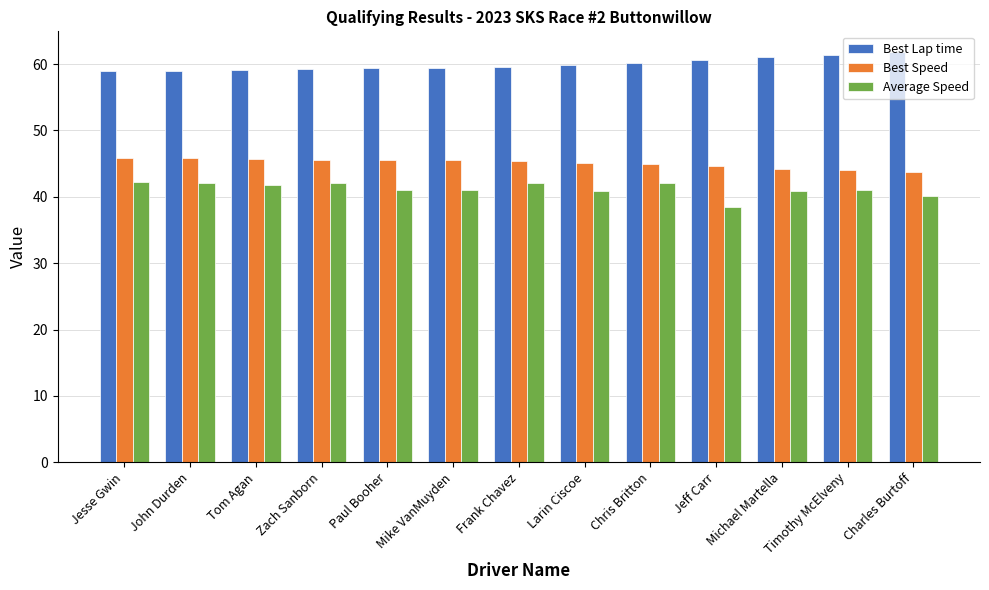

Rank the series by their average value, from lowest to highest.

Average Speed, Best Speed, Best Lap time